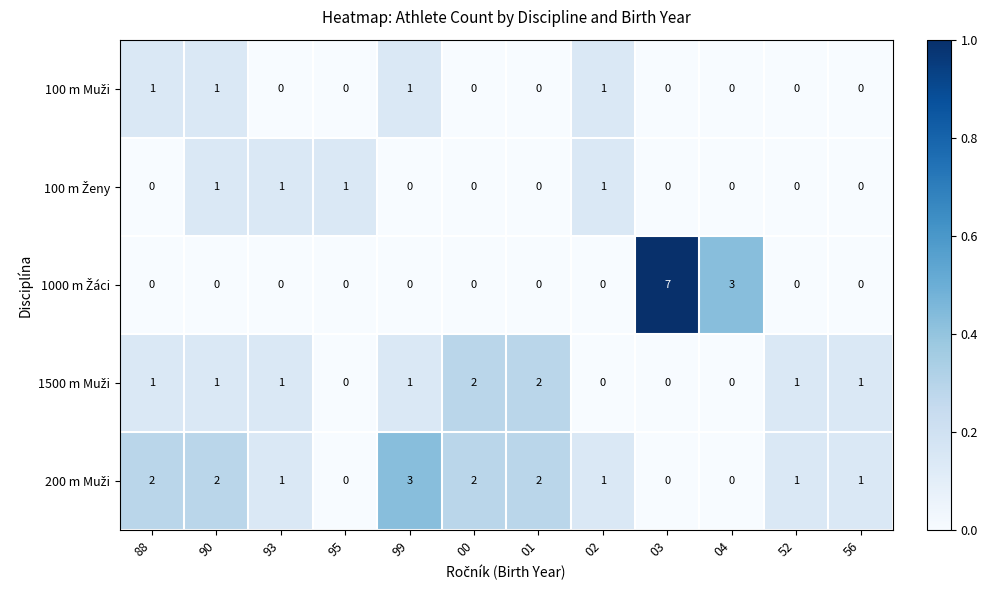

At which category is the sum across all series the highest?

03